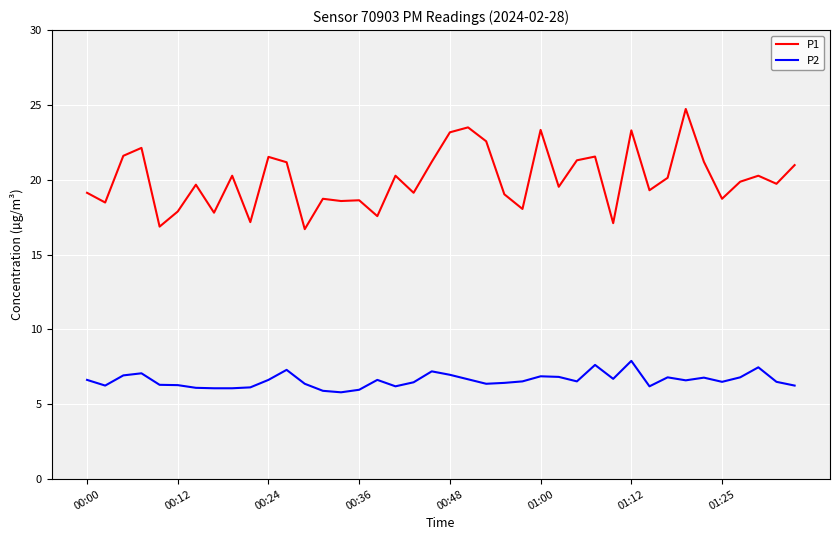

Rank the series by their maximum value, from lowest to highest.

P2, P1